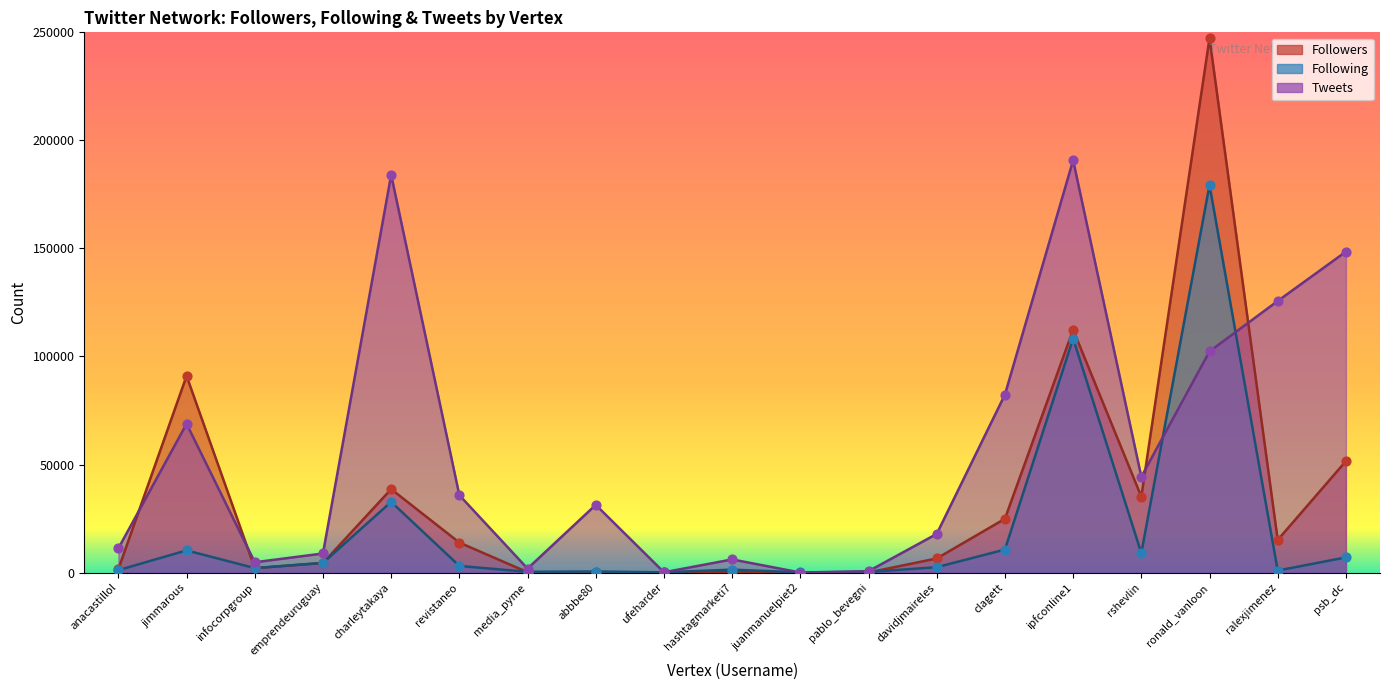

Is the value of Followers at charleytakaya greater than the value of Following at davidjmaireles?

Yes